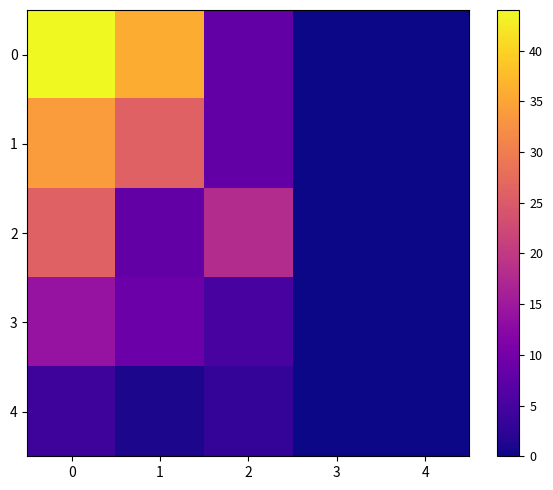

Reading left to right, transcribe all the data shown in this chart.

0: 0=44	1=36	2=8	3=0	4=0
1: 0=34	1=26	2=8	3=0	4=0
2: 0=26	1=8	2=18	3=0	4=0
3: 0=14	1=9	2=5	3=0	4=0
4: 0=4	1=1	2=3	3=0	4=0